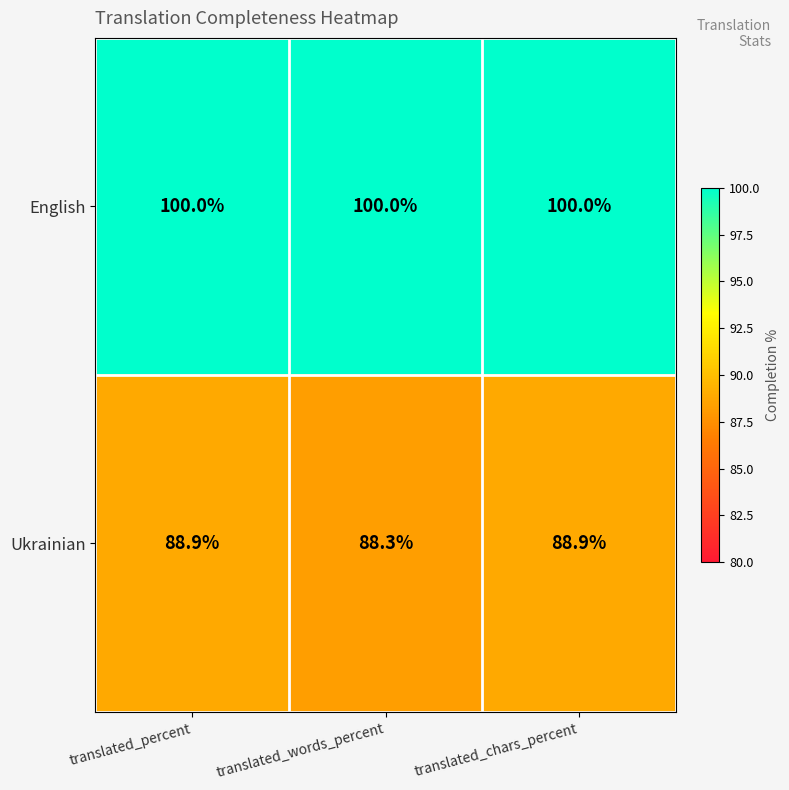

At how many categories does at least one series exceed 94?

3